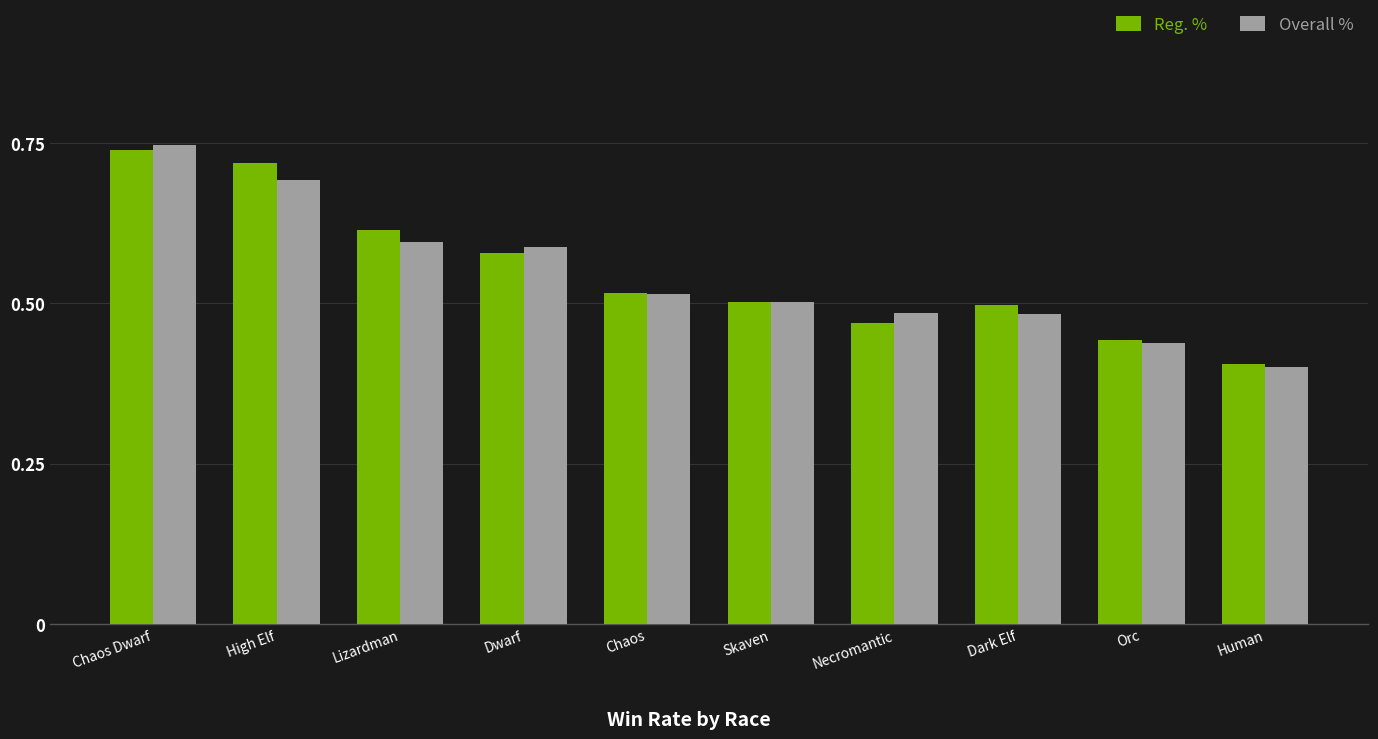

Is the value of Overall % at High Elf greater than the value of Reg. % at Dark Elf?

Yes